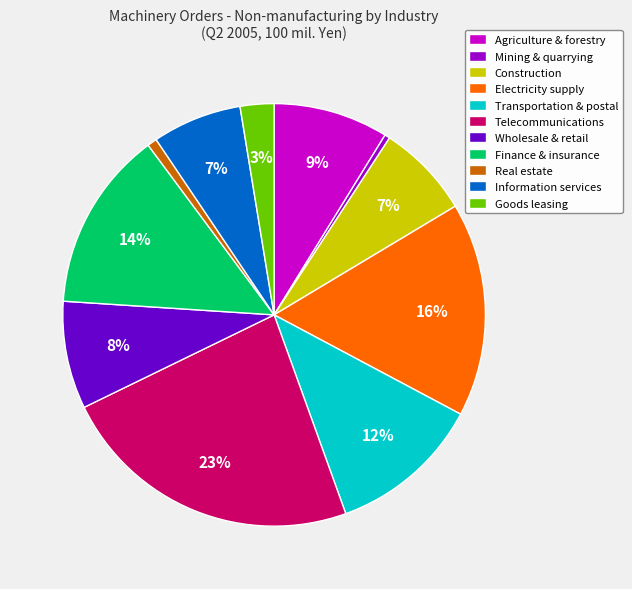

Which slice is the largest?

Telecommunications